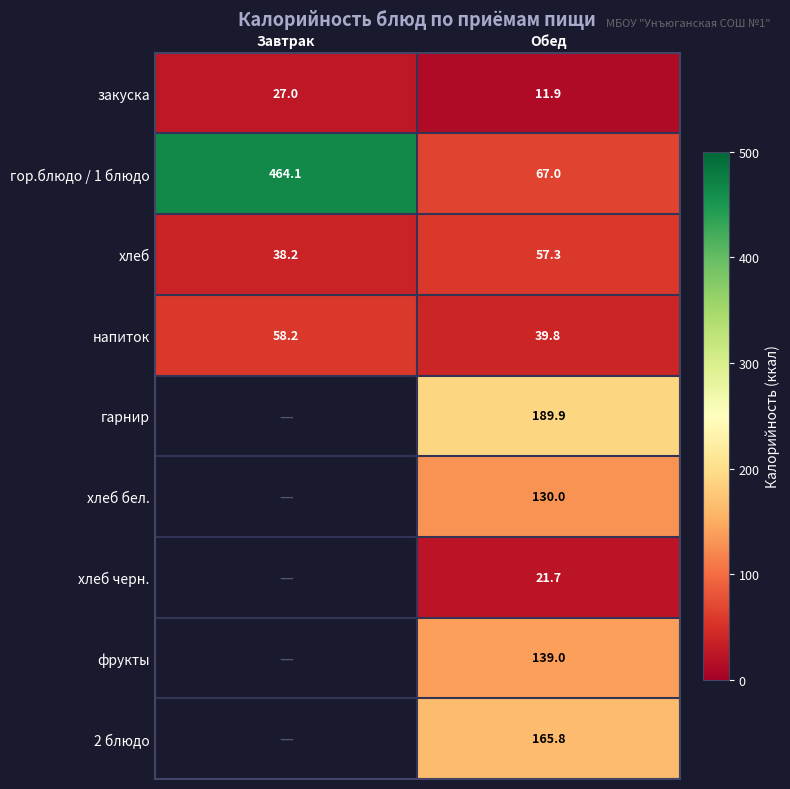

Is it true that напиток equals 39.8 at Обед?

True